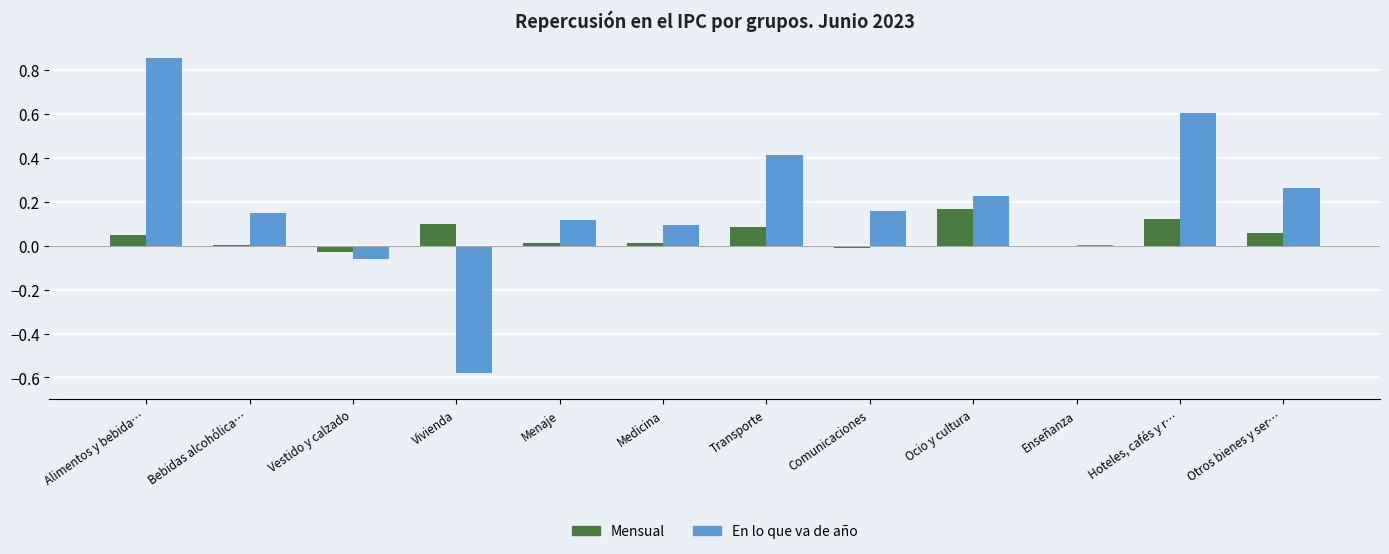

Which category has the highest value across all series?

Alimentos y bebida…